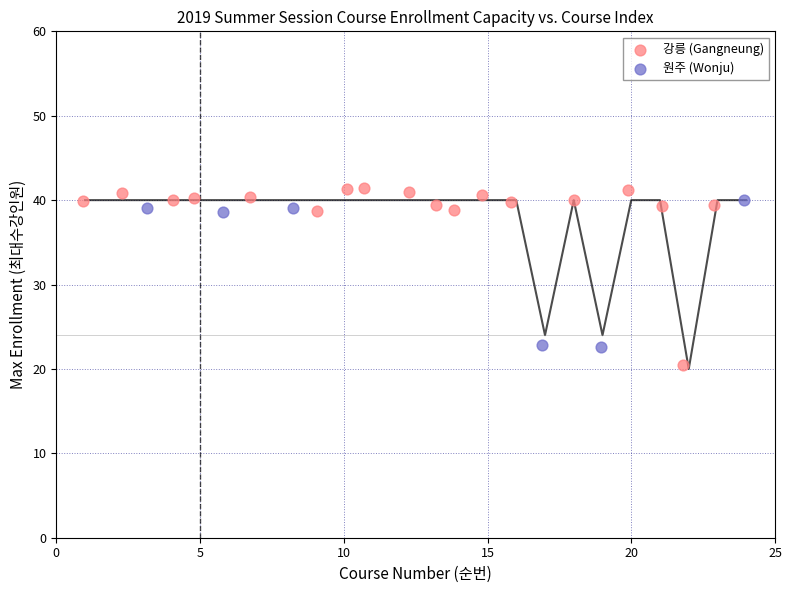

Which series reaches the maximum Y coordinate?

강릉 (Gangneung)